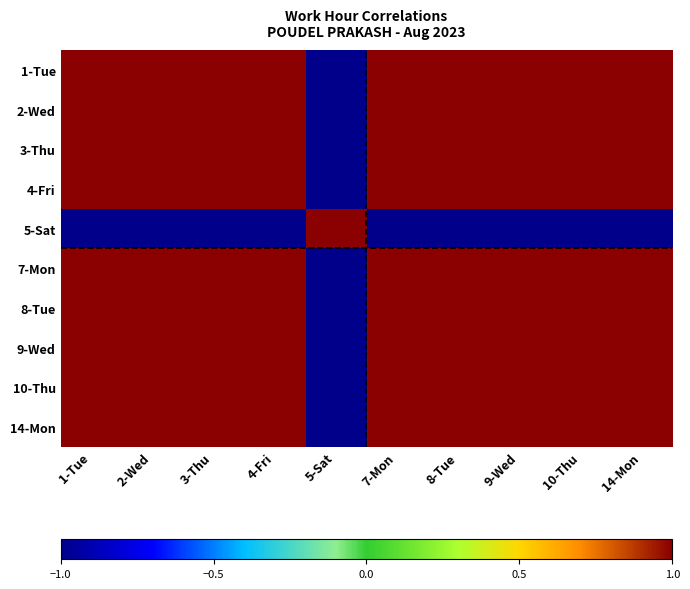

At how many categories does at least one series exceed 0?

10